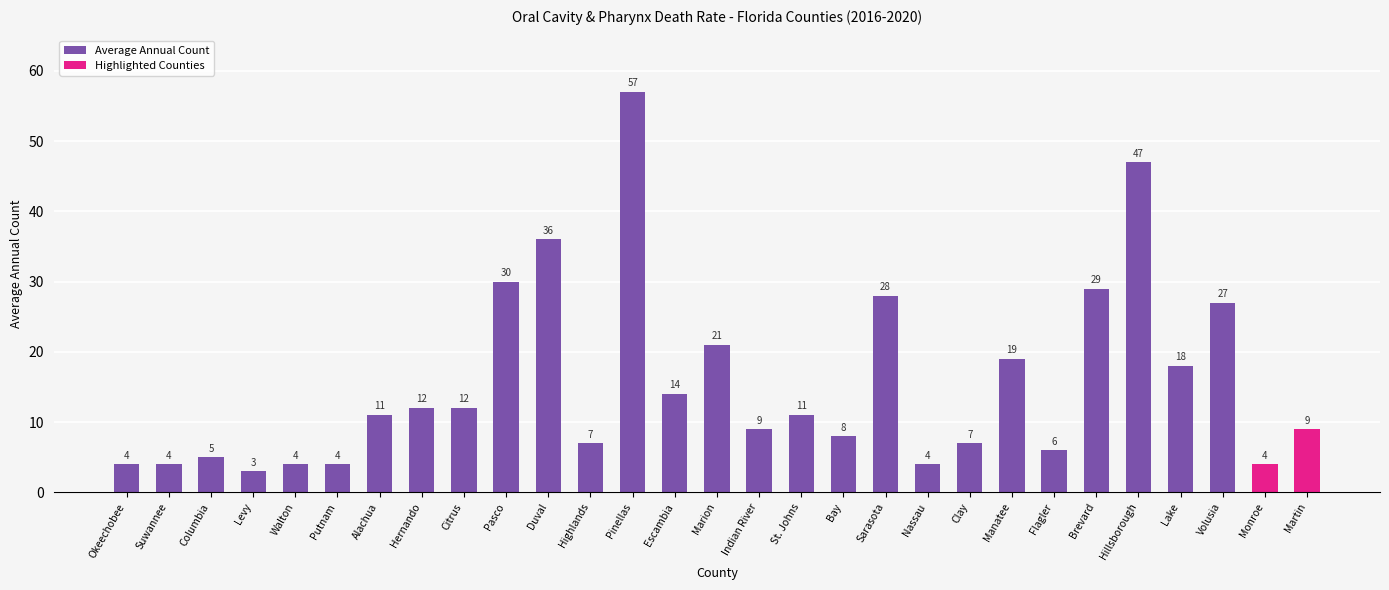

Reading left to right, transcribe all the data shown in this chart.

Okeechobee=4	Suwannee=4	Columbia=5	Levy=3	Walton=4	Putnam=4	Alachua=11	Hernando=12	Citrus=12	Pasco=30	Duval=36	Highlands=7	Pinellas=57	Escambia=14	Marion=21	Indian River=9	St. Johns=11	Bay=8	Sarasota=28	Nassau=4	Clay=7	Manatee=19	Flagler=6	Brevard=29	Hillsborough=47	Lake=18	Volusia=27	Monroe=4	Martin=9